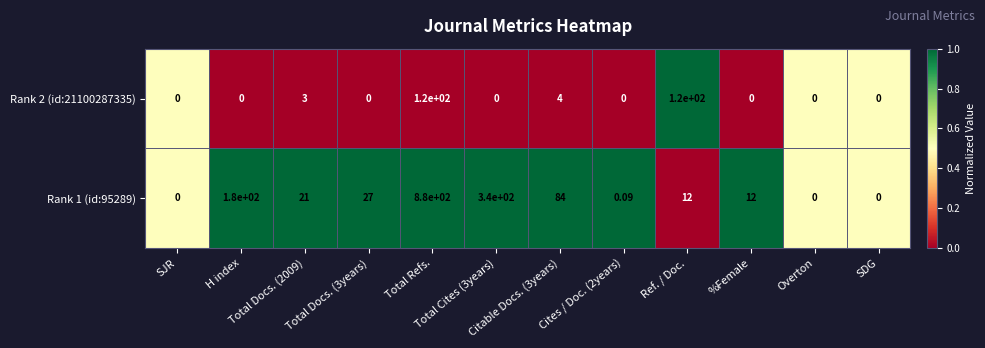

Between %Female and Overton, which series saw the biggest shift?

Rank 1 (id:95289)